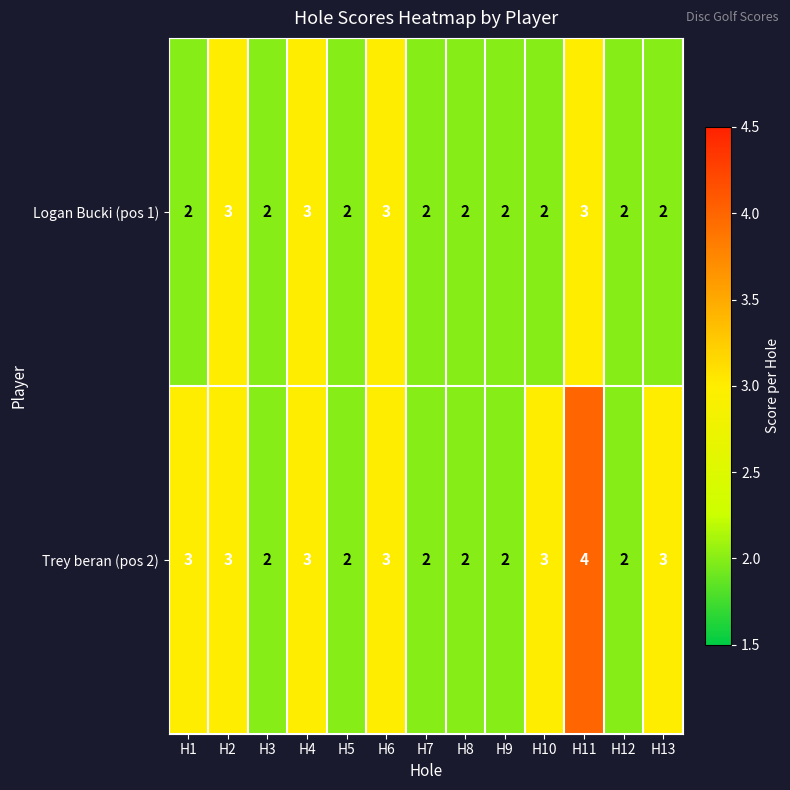

List the series in order of their peak value, lowest first.

Logan Bucki (pos 1), Trey beran (pos 2)